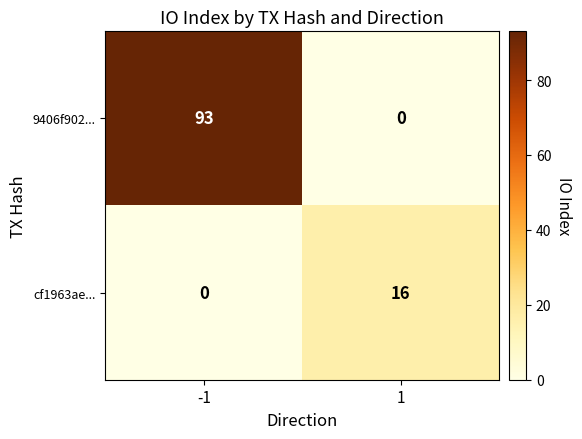

List the series in order of their overall mean, highest first.

9406f902..., cf1963ae...